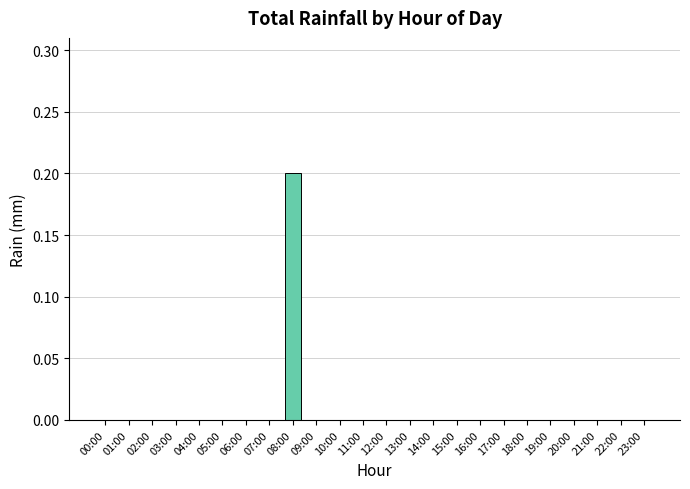

True or false: the data shows 0.0 at 03:00.

True